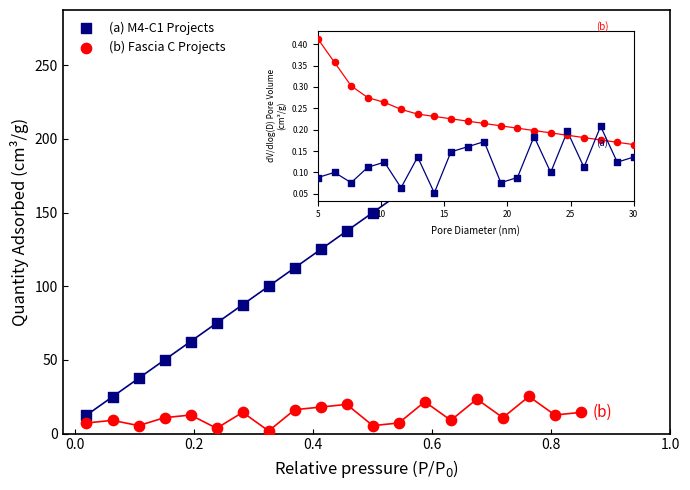

Which series reaches the maximum Y coordinate?

(a) M4-C1 Projects